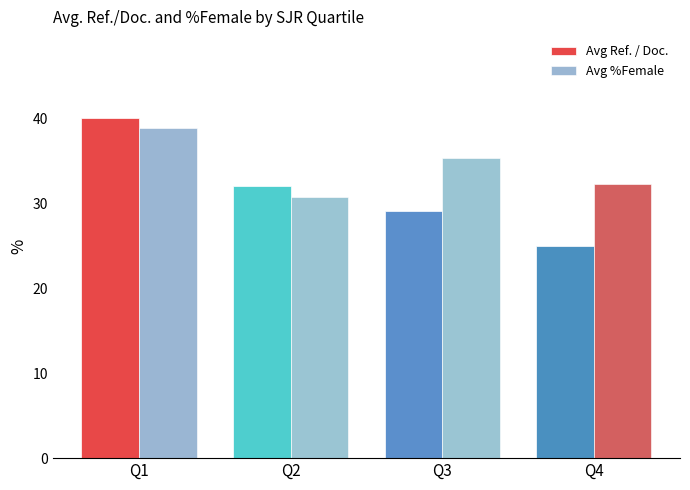

Which series has the widest spread of values?

Avg Ref. / Doc.